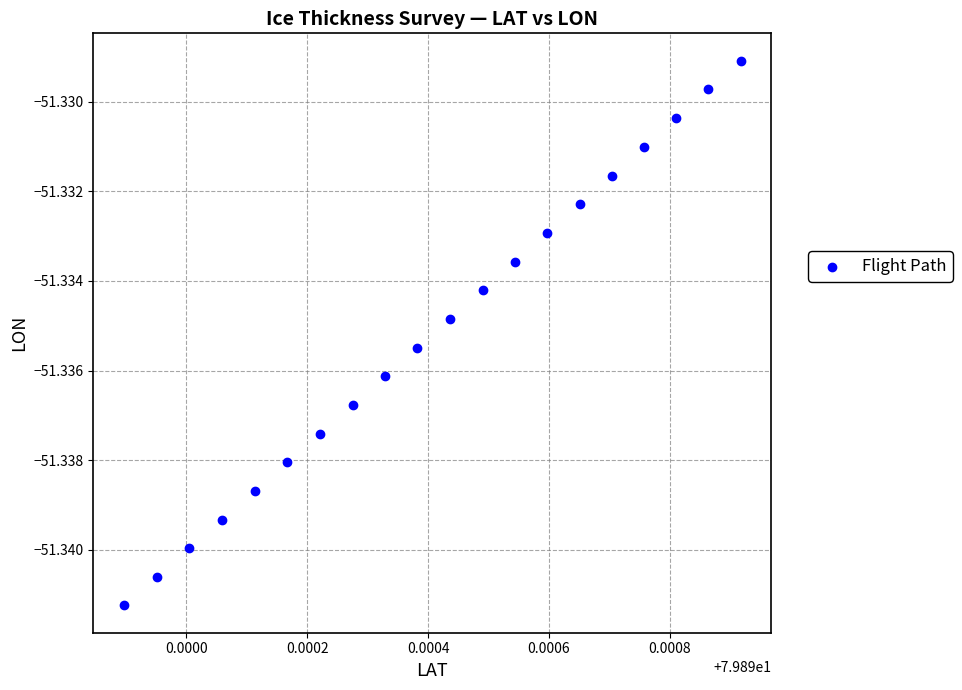

How many points are shown in the scatter plot?

20